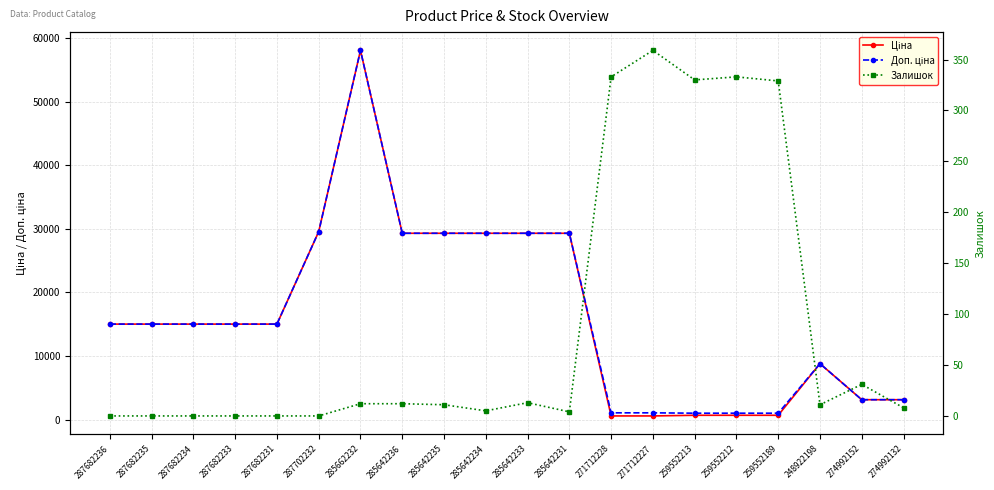

What is the label of the 2nd point from the right?

274992152